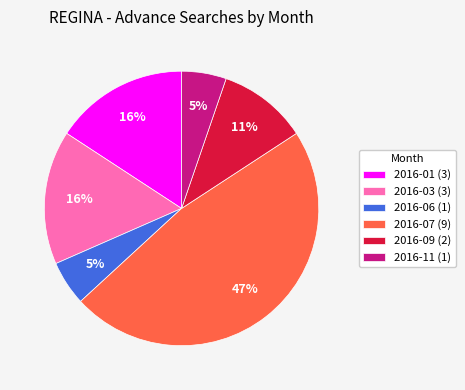

Which slice is the largest?

2016-07 (9)